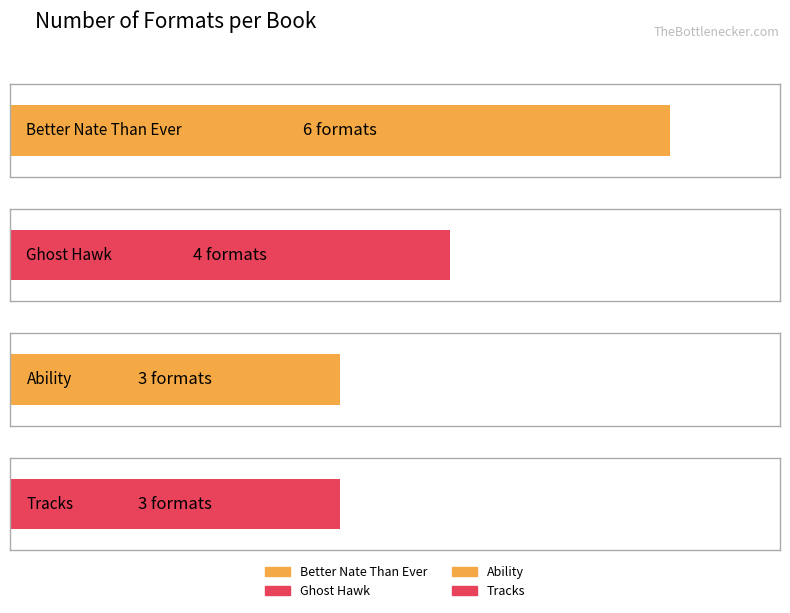

Reading left to right, extract all data points from this chart.

6	4	3	3